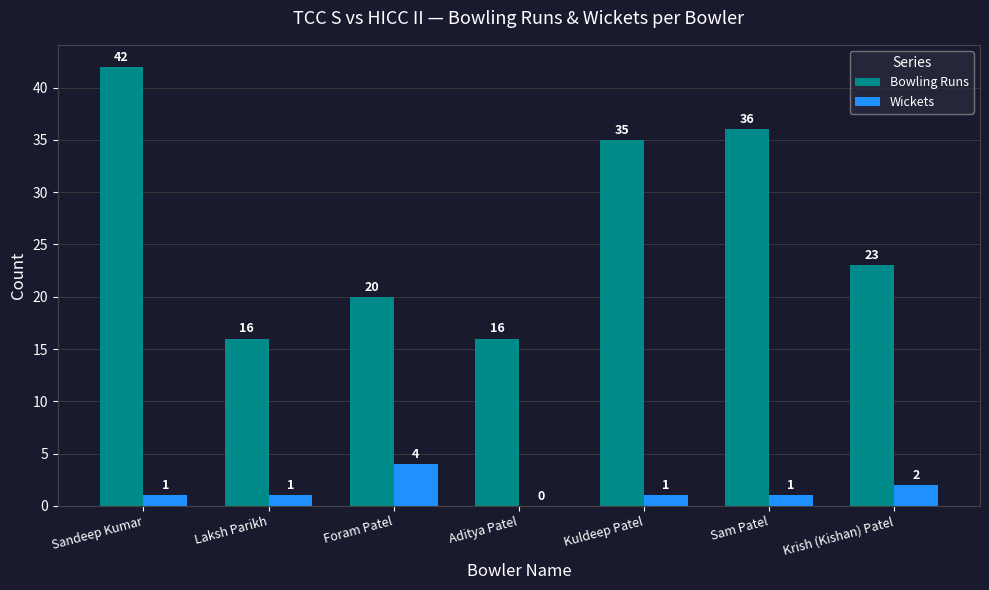

What are all the series names shown in the legend?

Bowling Runs, Wickets